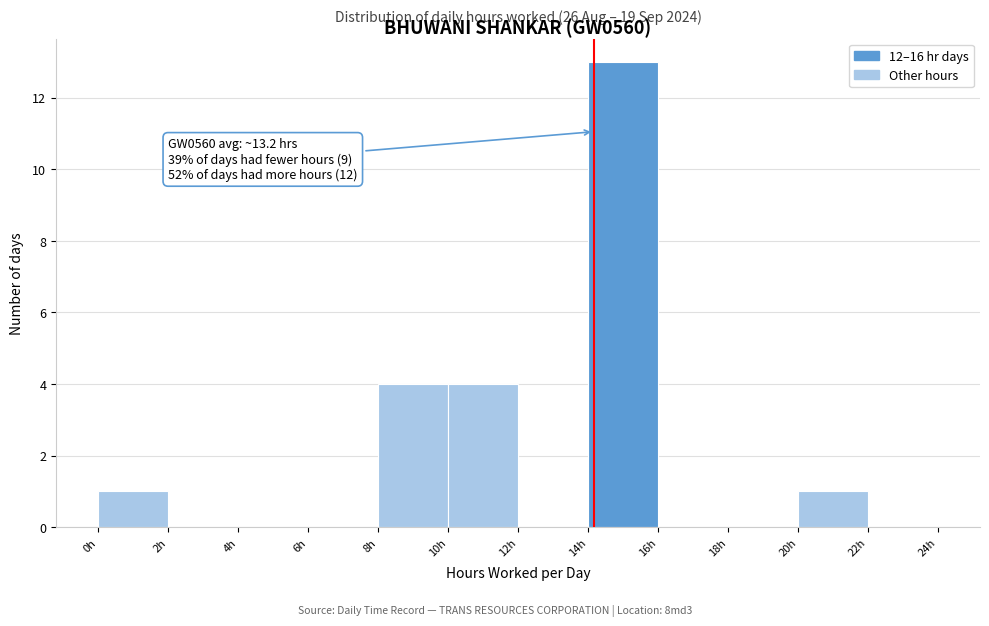

Which range on the x-axis has the tallest bar?

14 to 16